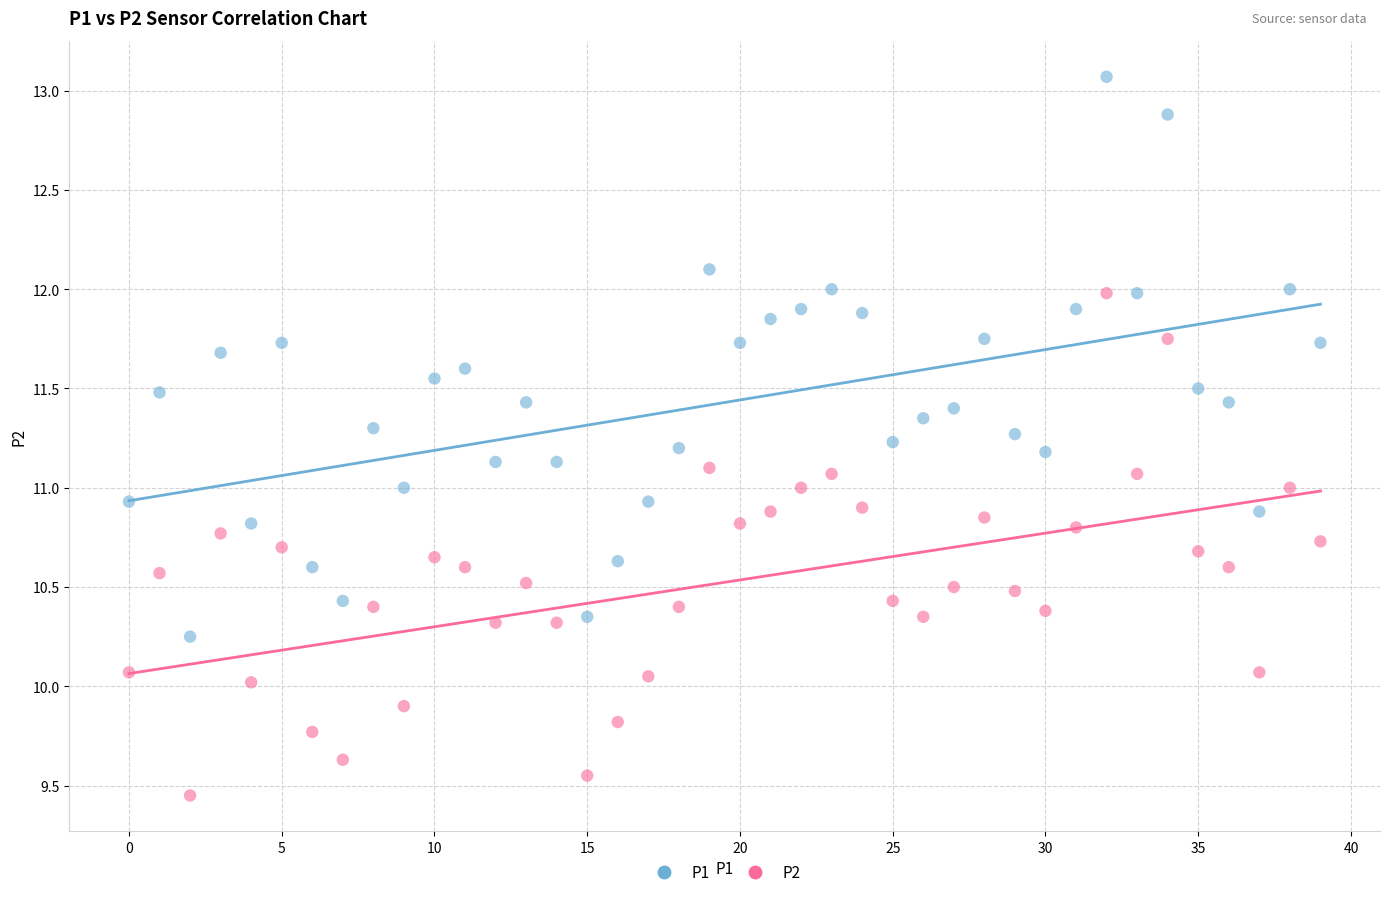

Which series has the largest Y range (max minus min)?

P1